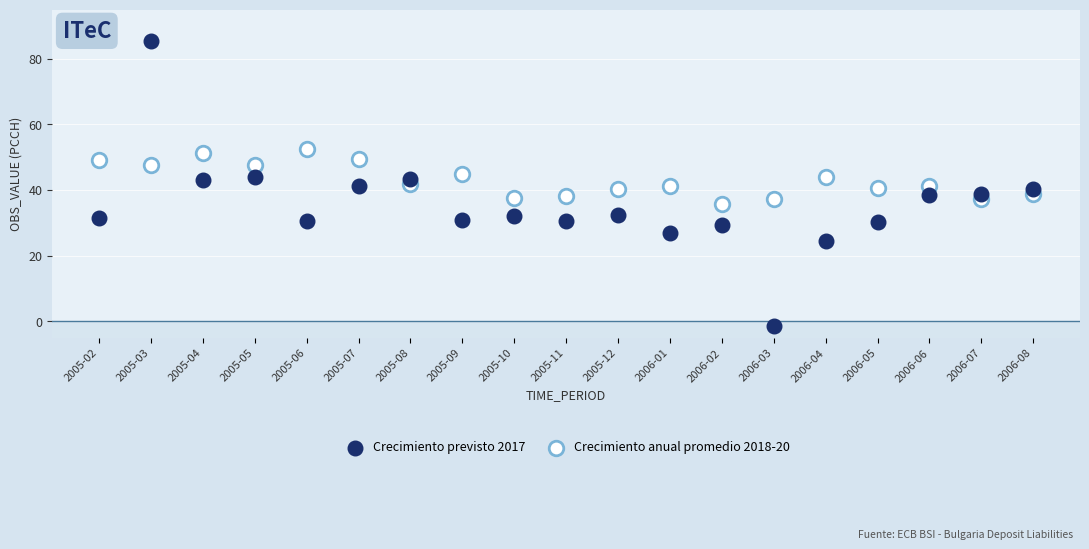

Across all data points, what is the range of Y values (max minus min)?

87.0